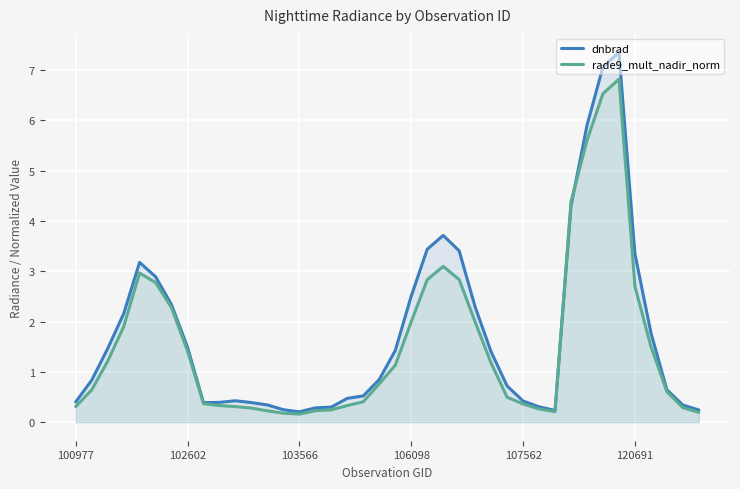

True or false: rade9_mult_nadir_norm and dnbrad cross at least once.

True